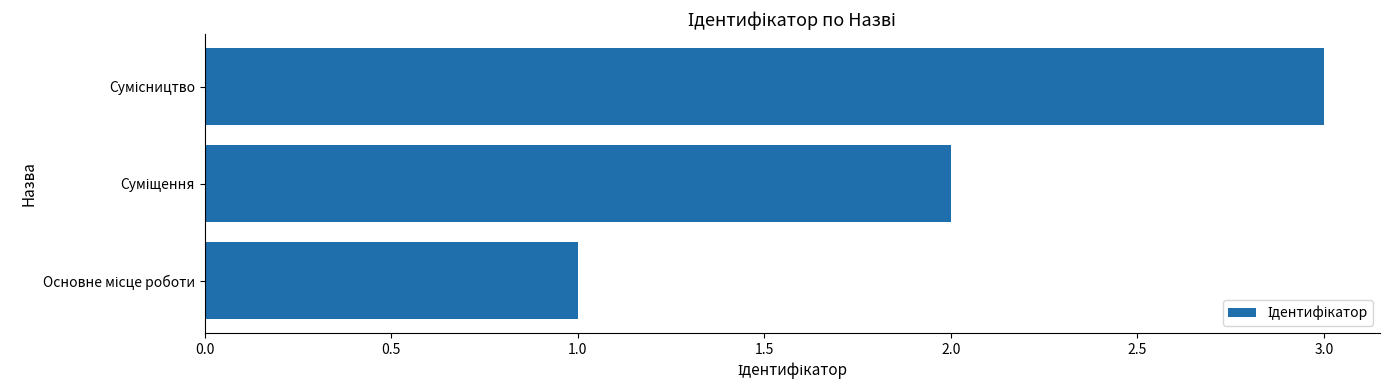

What is the sum of all values?

6